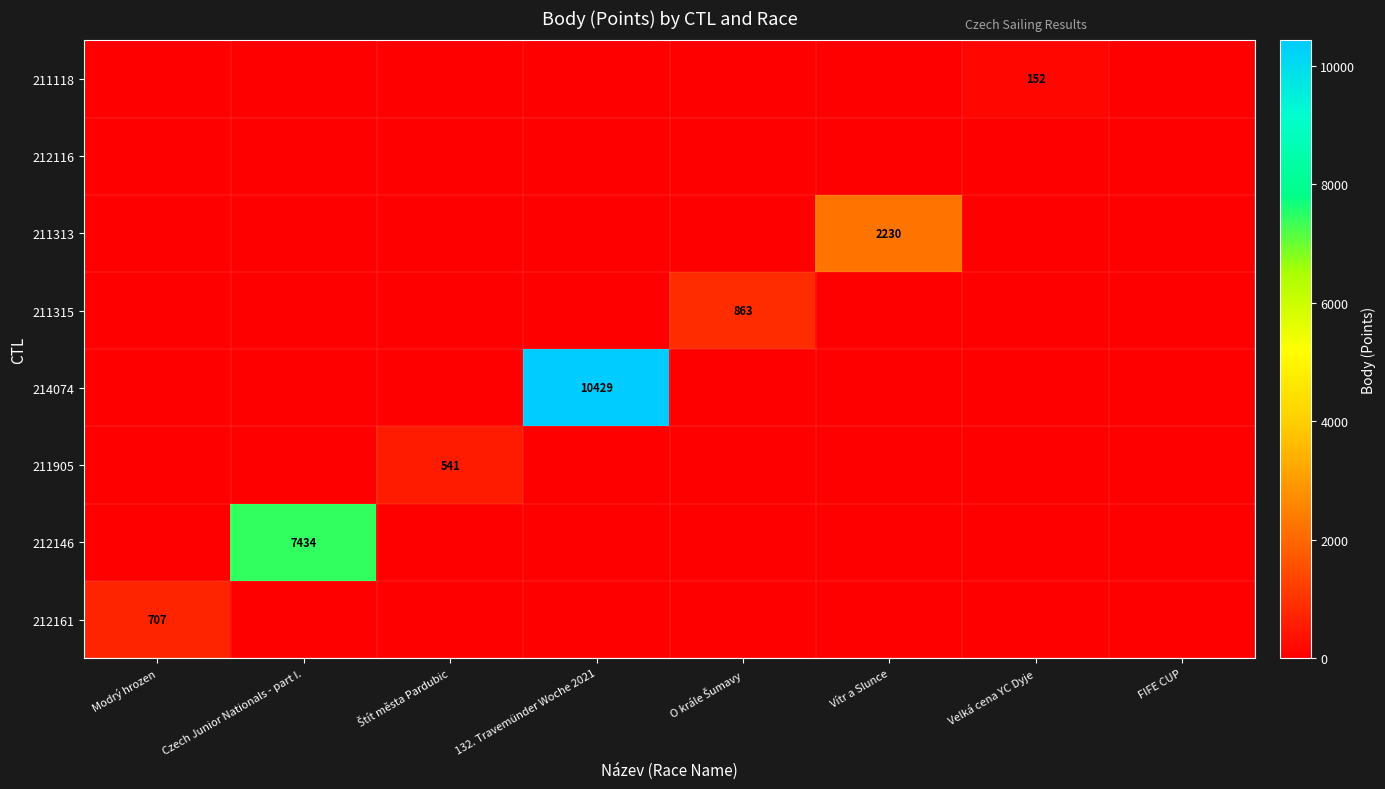

The value of 211313 at Vítr a Slunce is 2230. True or false?

True